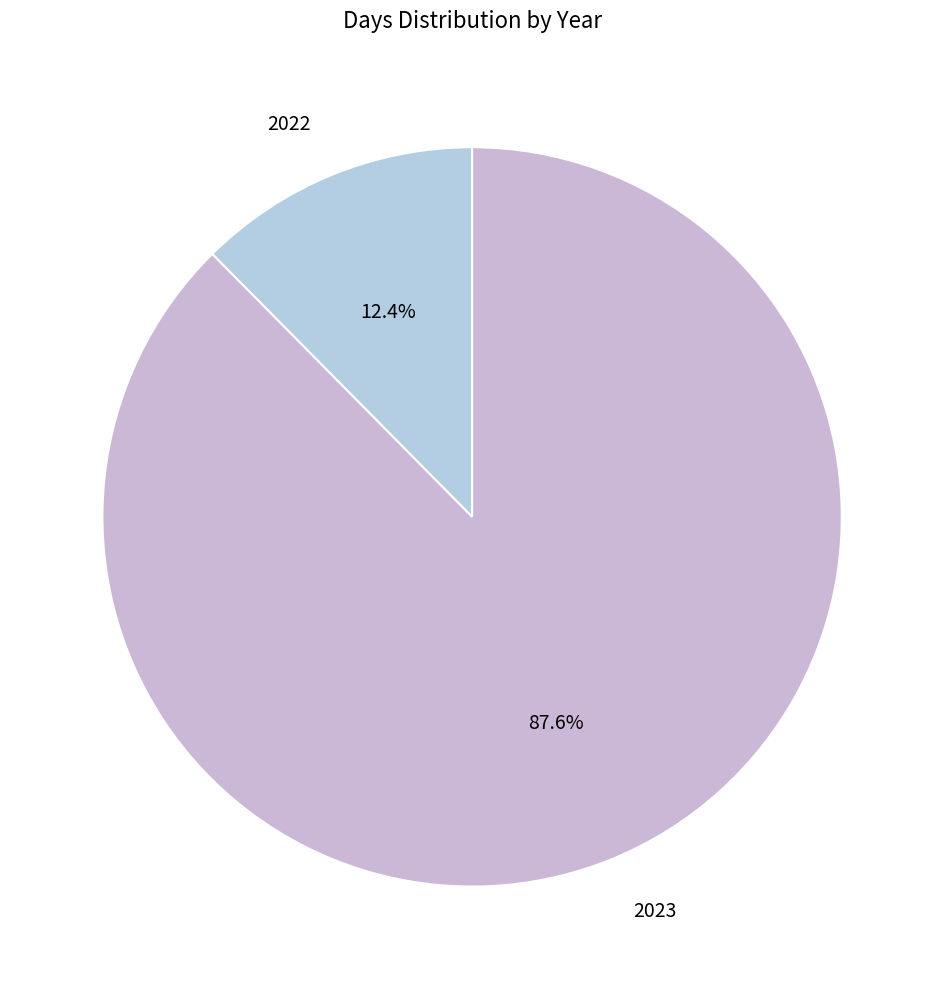

Which category accounts for the majority?

2023